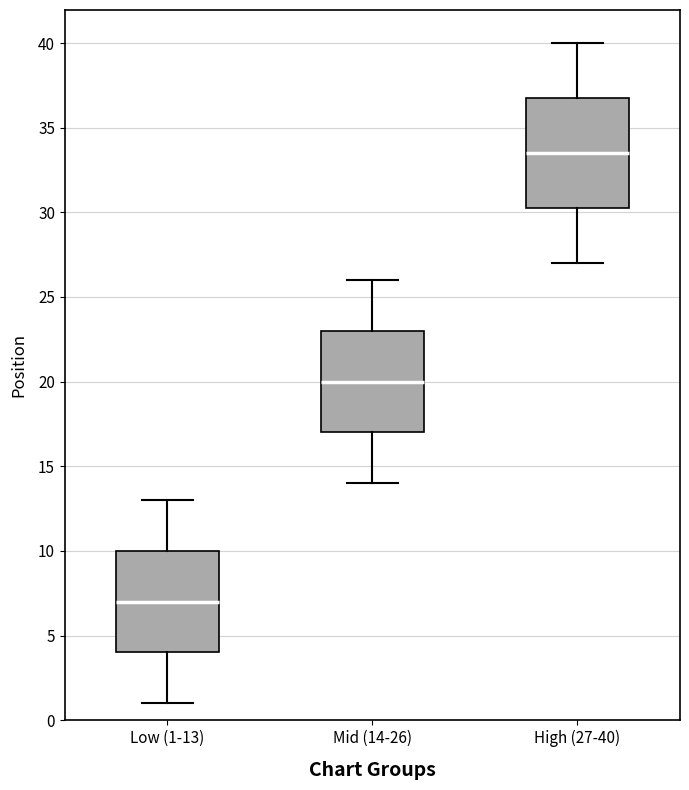

Reading left to right, transcribe this box plot: for each box, give where its median line is, the range the box spans, and where its two whiskers end, as read against the y-axis. The values are not printed on the chart, so give them approximately, as read against the axis.

Low (1-13): median 7.0, box 4.0 to 10.0, whiskers 1.0 to 13.0
Mid (14-26): median 20.0, box 17.0 to 23.0, whiskers 14.0 to 26.0
High (27-40): median 33.5, box 30.5 to 37.0, whiskers 27.0 to 40.0